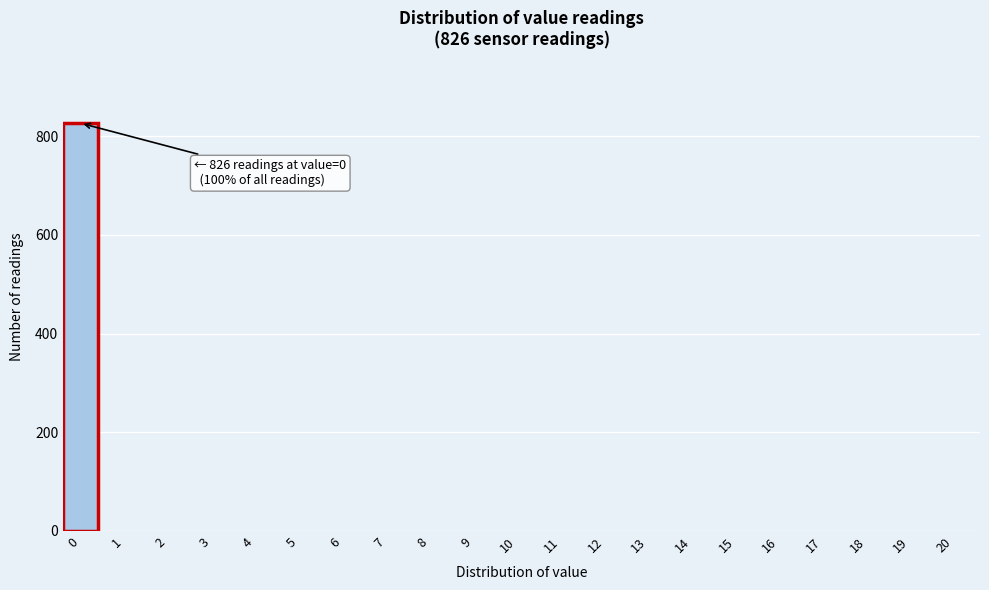

Reading left to right, transcribe all the data shown in this chart.

0=826	1=0	2=0	3=0	4=0	5=0	6=0	7=0	8=0	9=0	10=0	11=0	12=0	13=0	14=0	15=0	16=0	17=0	18=0	19=0	20=0